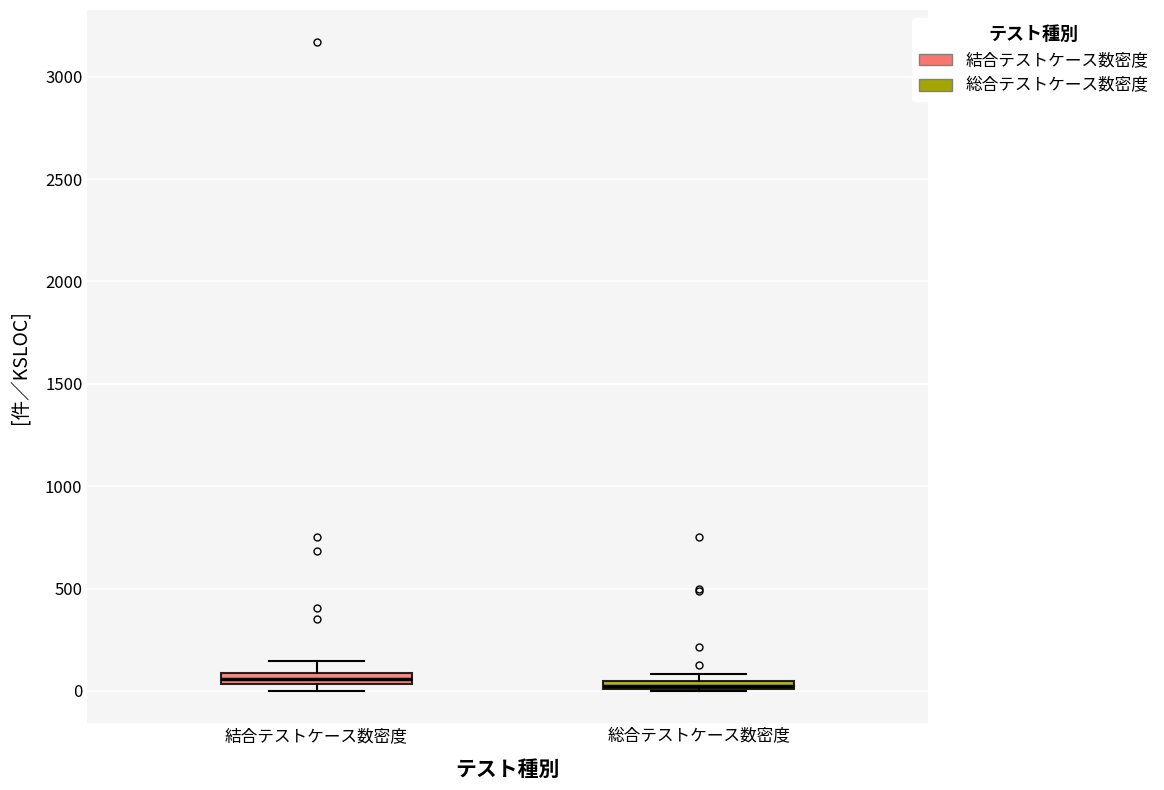

Where is the upper edge of the box for 総合テストケース数密度 on the y-axis? The values are not printed on the chart, so give them approximately, as read against the axis.

50